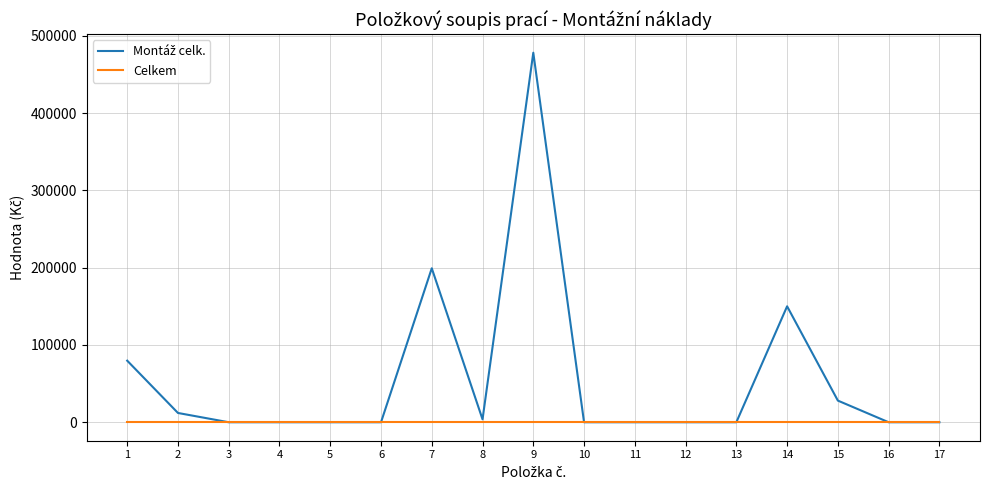

The value of Celkem at 13 is 0.0. True or false?

True